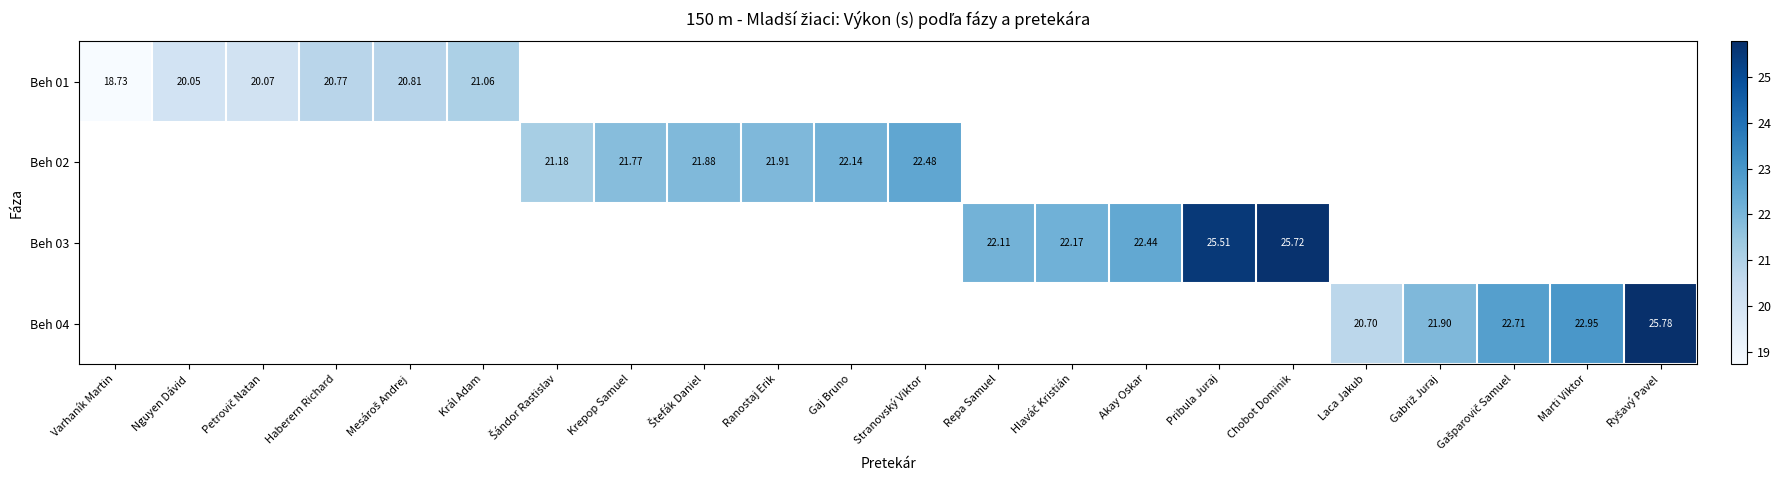

The value of Beh 01 at Král Adam is 21.1. True or false?

True